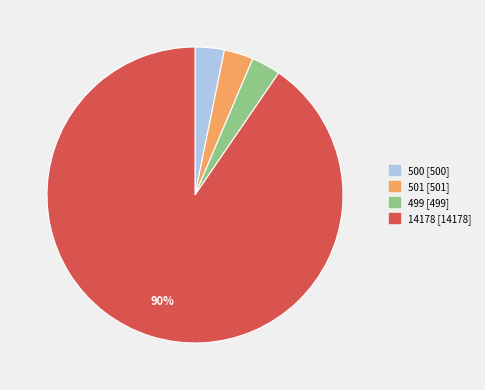

To the nearest percent, what percentage of the pie is 500?

3%